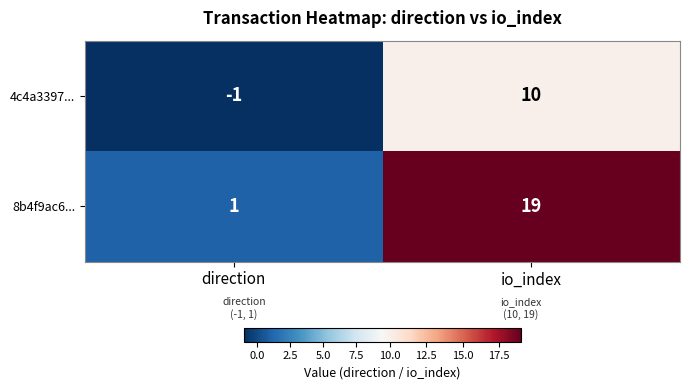

Rank the series at direction from highest to lowest value.

8b4f9ac6..., 4c4a3397...